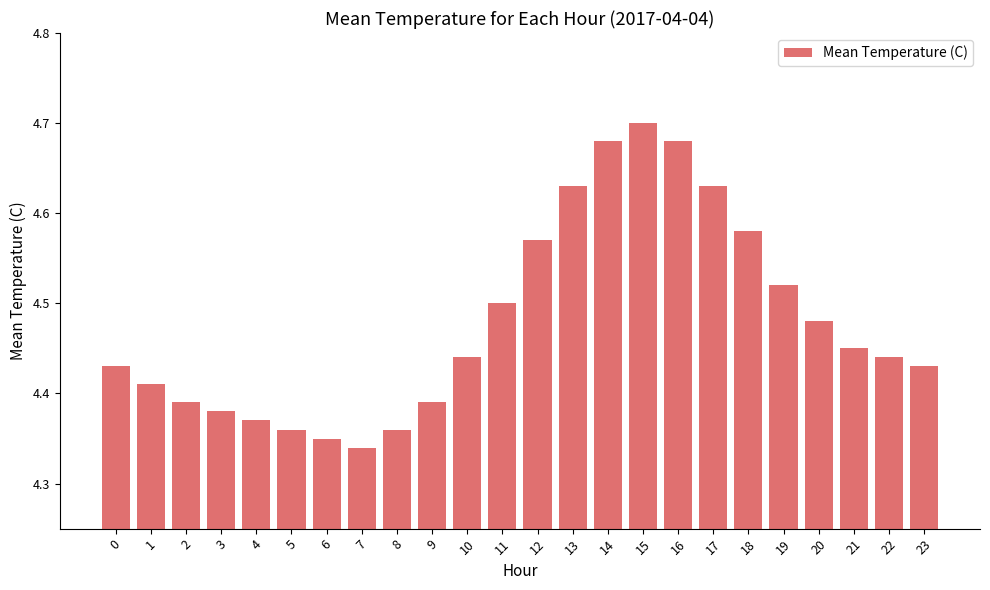

What is the change in value from 0 to 15?

+0.3